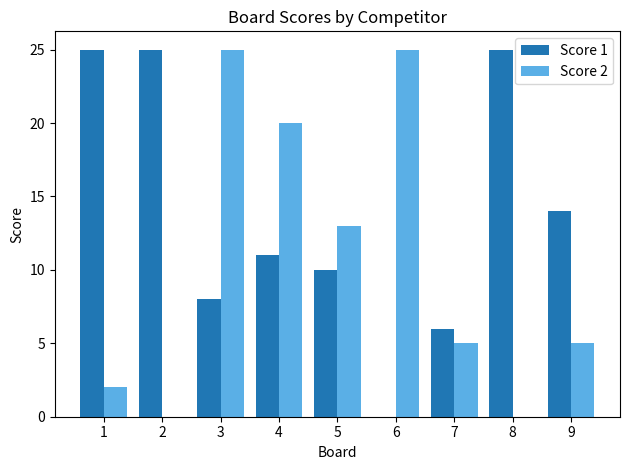

What are all the series names shown in the legend?

Score 1, Score 2